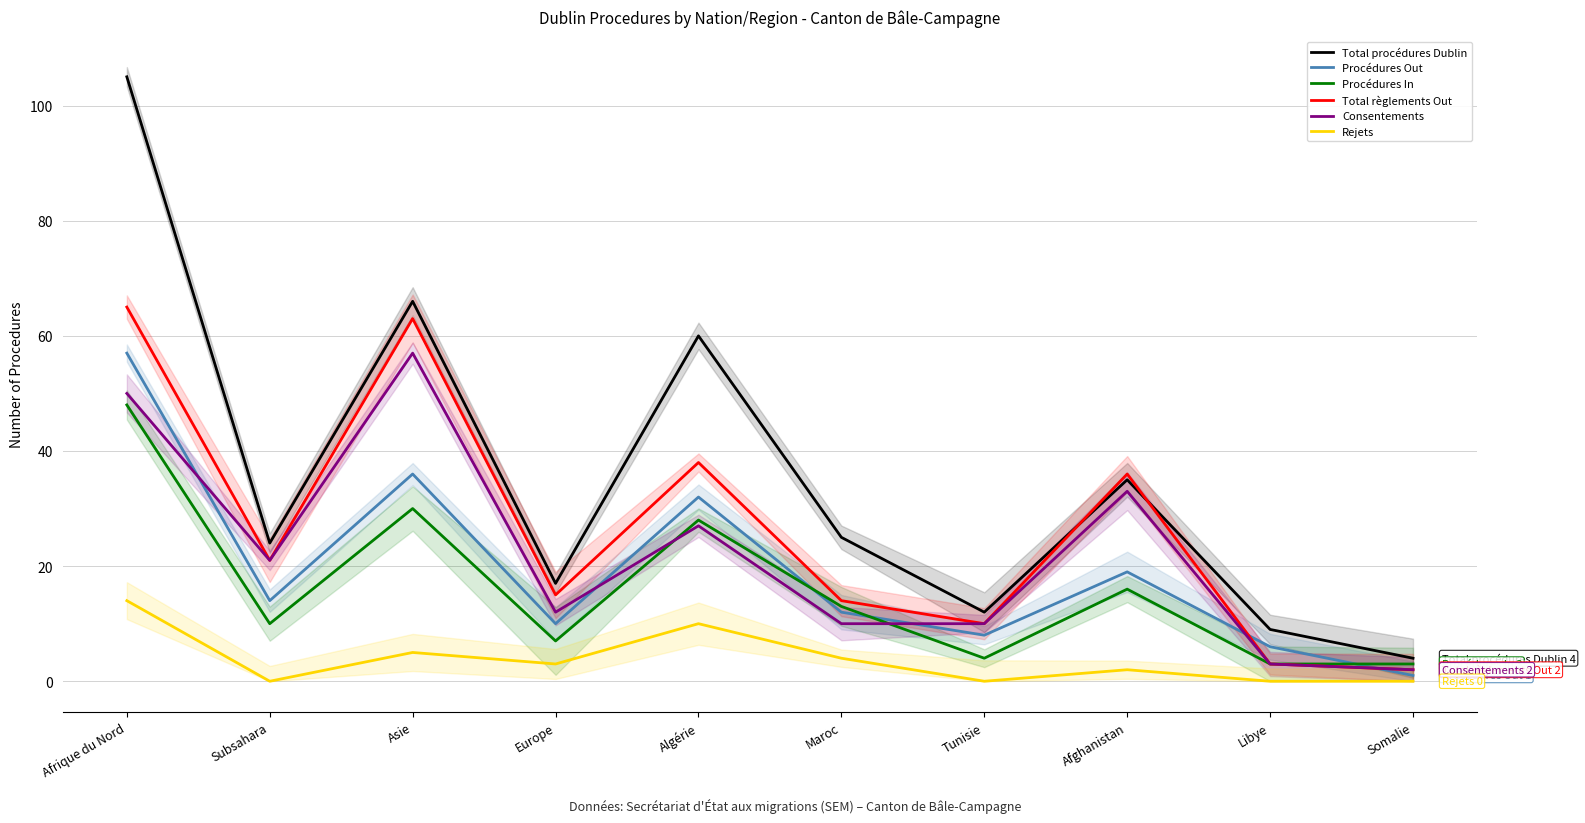

Where is Procédures Out nearest to the value 29?

Algérie